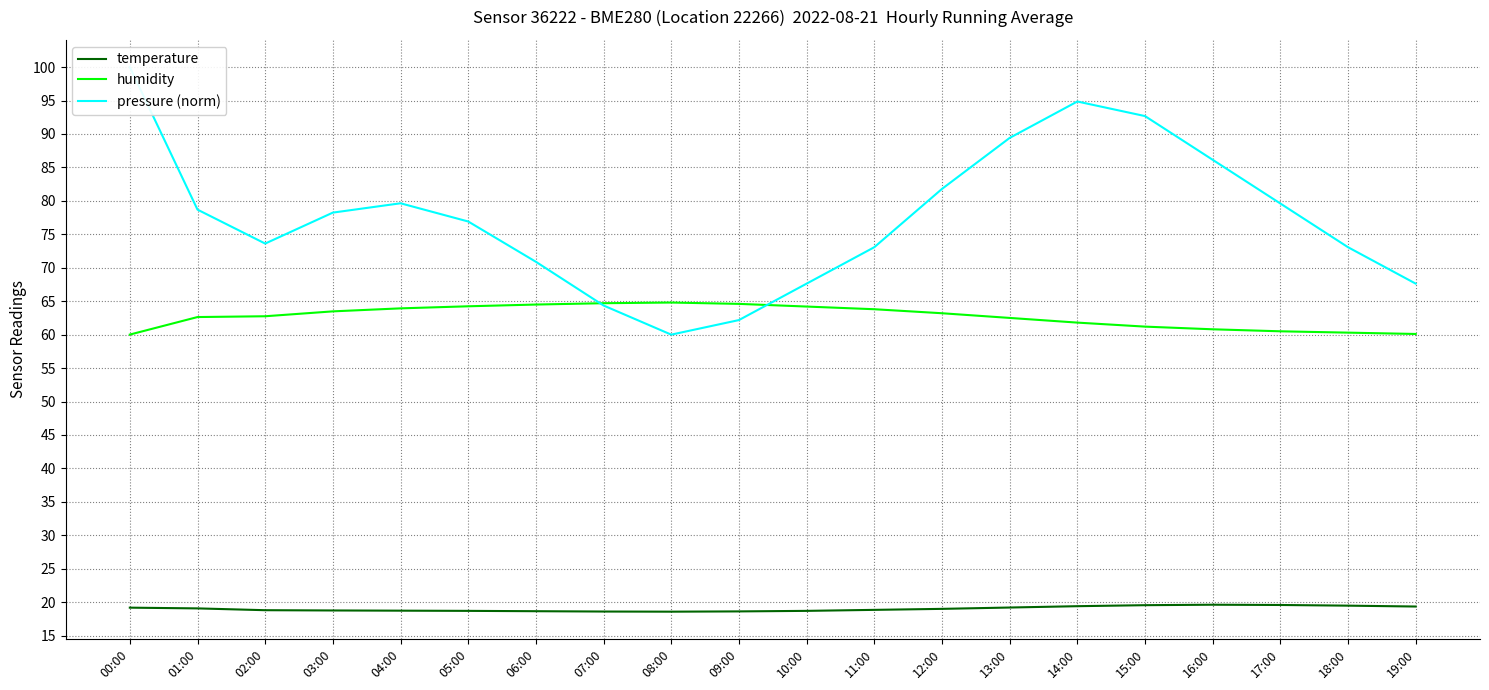

Reading right to left, list all the values displayed in this chart.

temperature: 19.4	19.5	19.6	19.6	19.6	19.4	19.2	19.0	18.9	18.7	18.6	18.6	18.6	18.6	18.7	18.7	18.8	18.8	19.1	19.2
humidity: 60.1	60.3	60.5	60.8	61.2	61.8	62.5	63.2	63.8	64.2	64.6	64.8	64.7	64.5	64.2	63.9	63.5	62.8	62.6	60.0
pressure (norm): 67.6	73.1	79.6	86.1	92.7	94.9	89.4	81.8	73.1	67.6	62.2	60.0	64.4	70.9	76.9	79.6	78.2	73.6	78.7	100.0